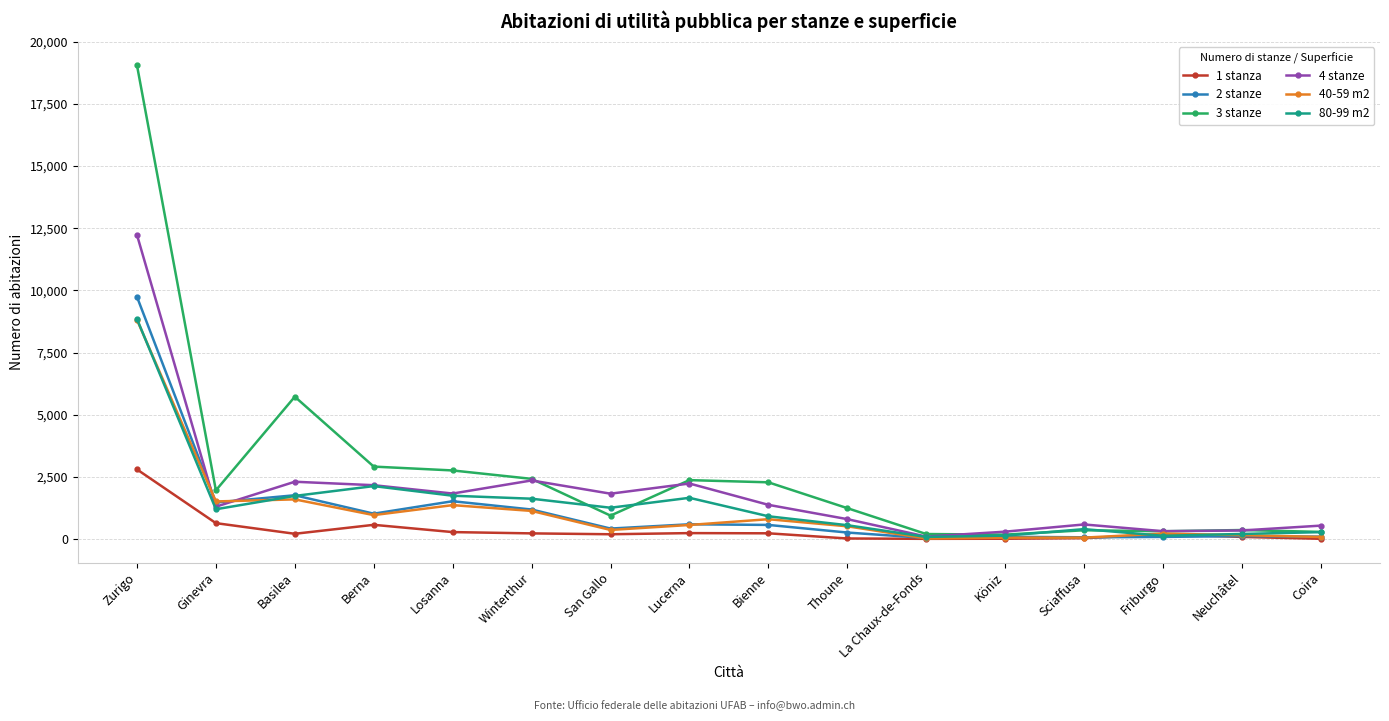

What is the label of the 7th point from the left?

San Gallo